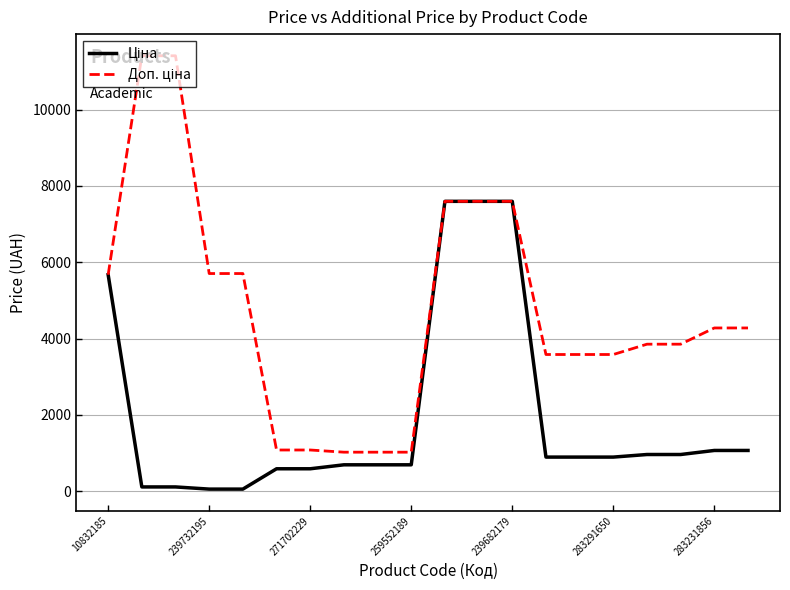

Is this an area chart (filled region under the line)?

No